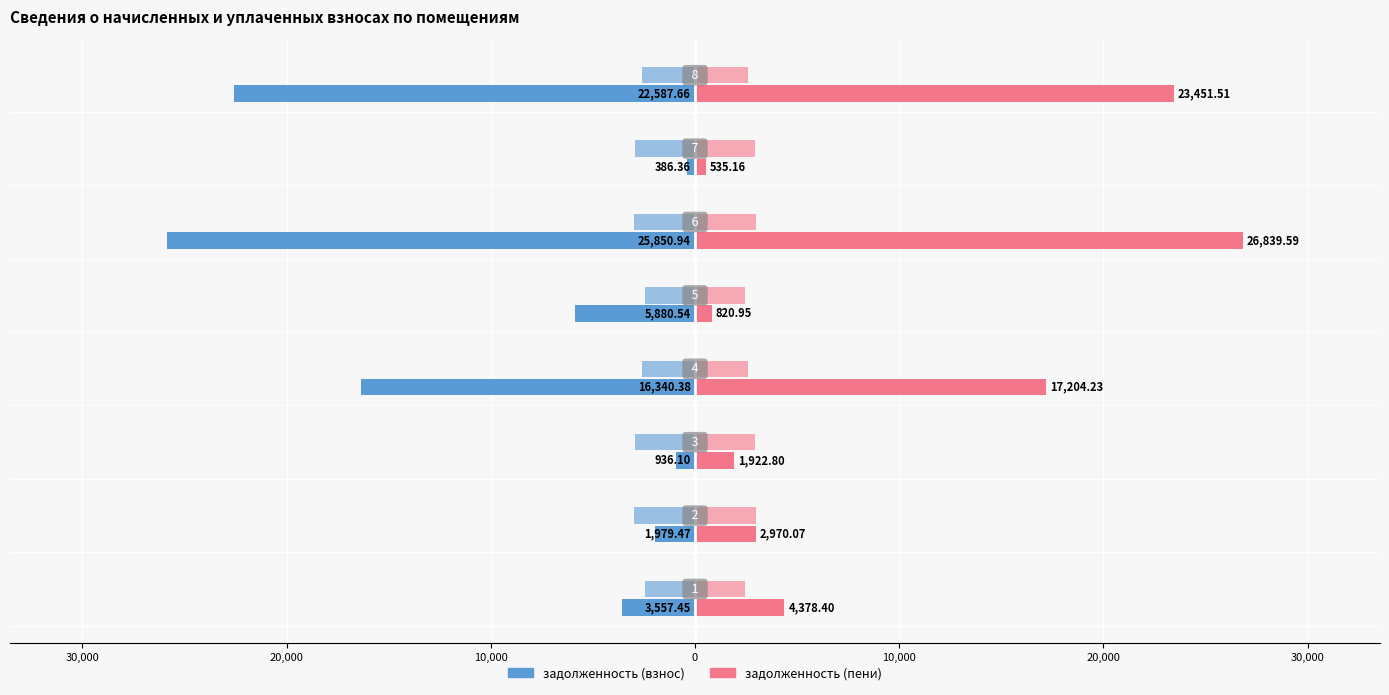

Does the chart contain any negative values?

Yes